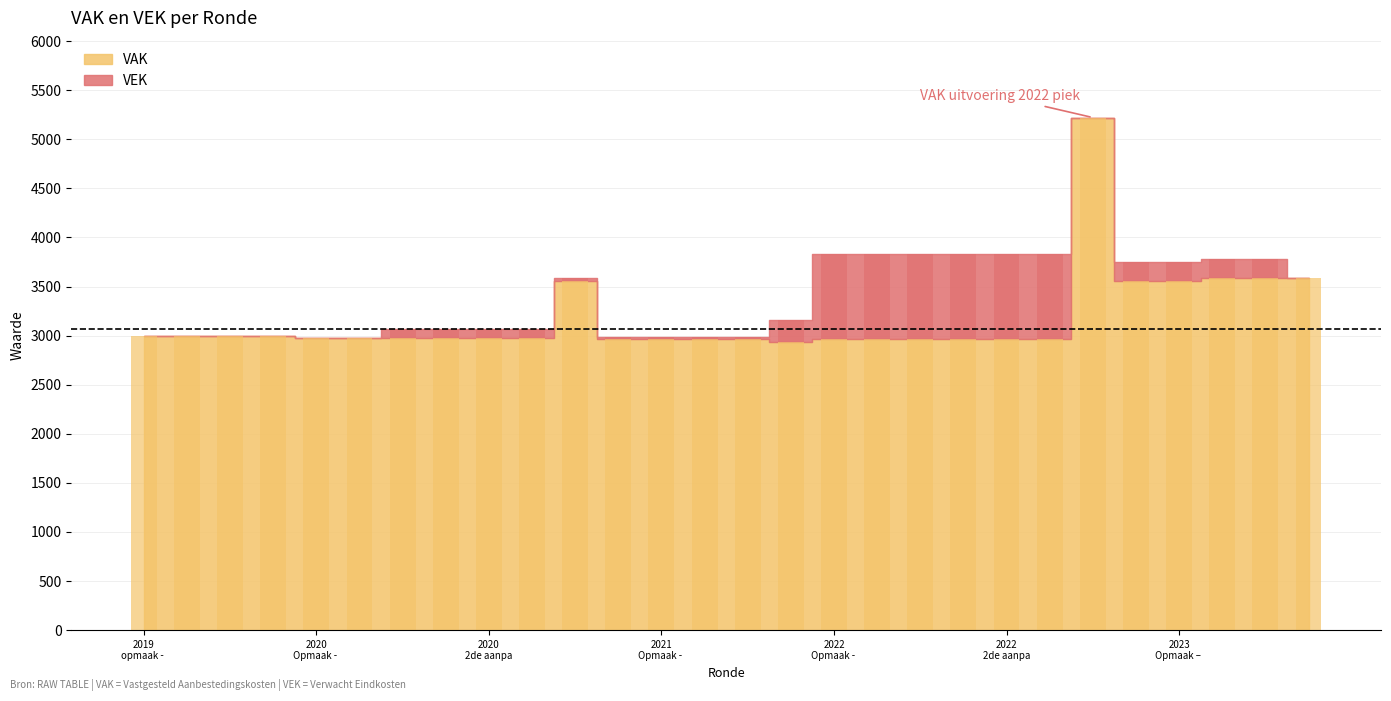

What position from the left is 2022 1ste aanpassing – goedgekeurd?

20